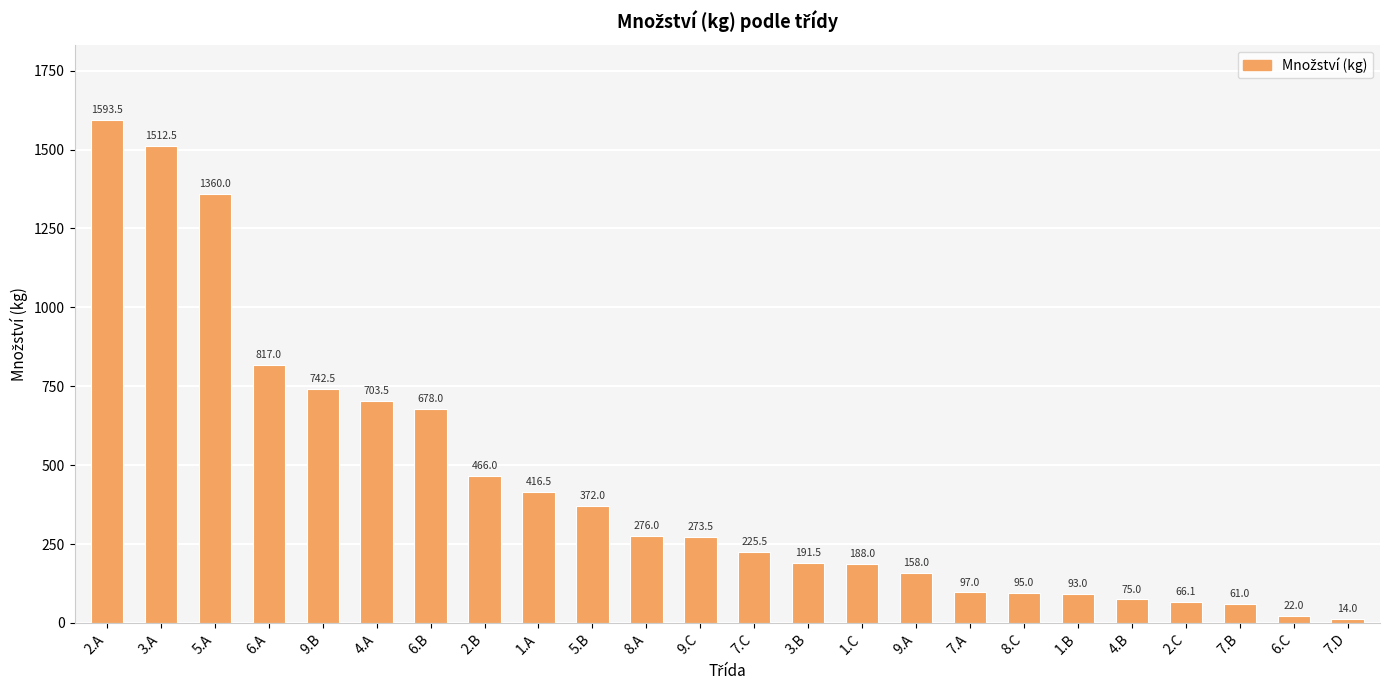

How many data points does each series have?

24